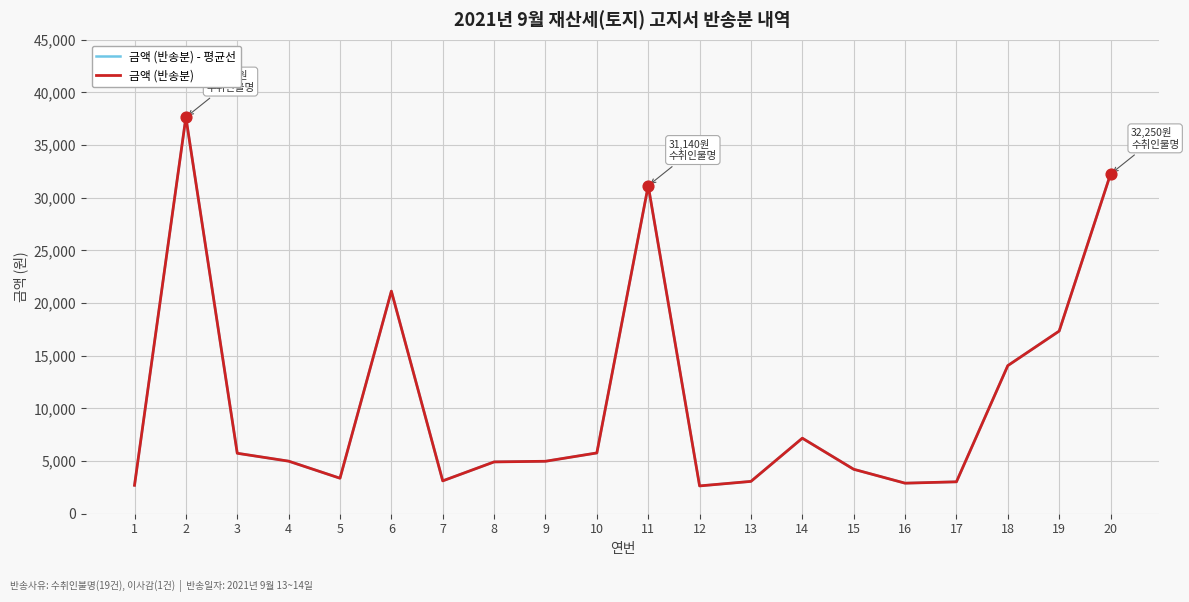

Which series has the largest total across all categories?

금액 (반송분) - 평균선